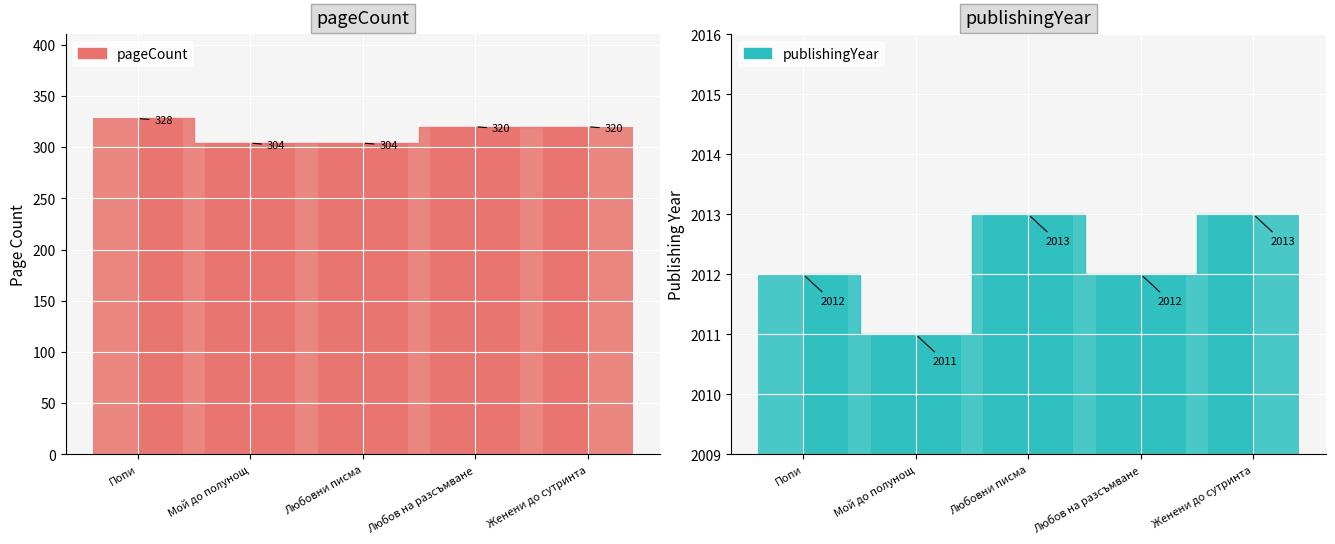

What is the maximum value for pageCount?

328